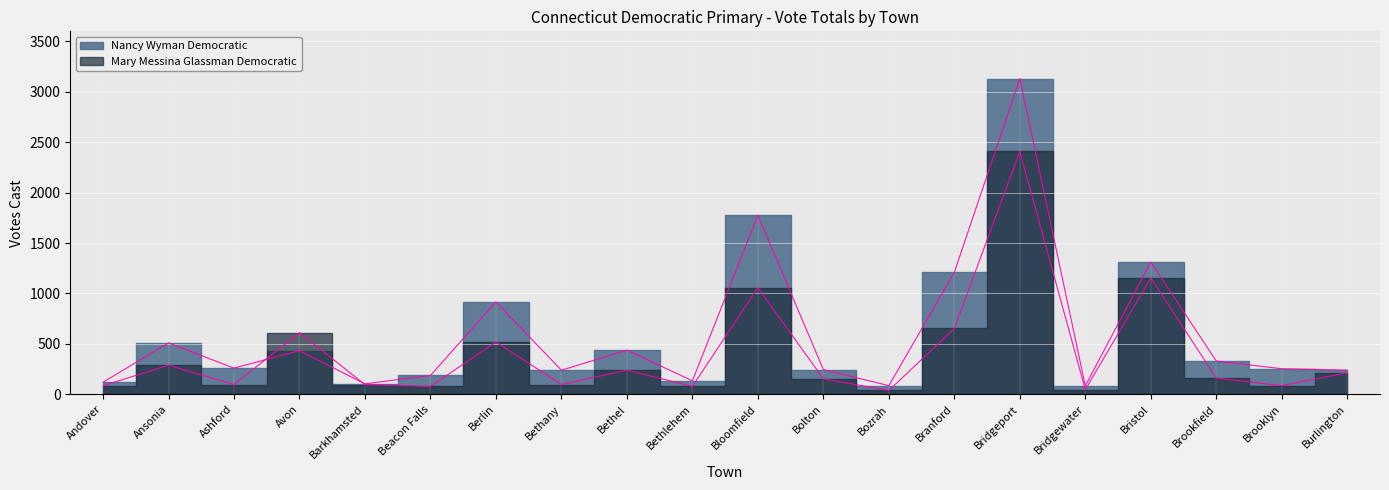

What is the difference between the maximum and minimum values in the Mary Messina Glassman Democratic series?

2370